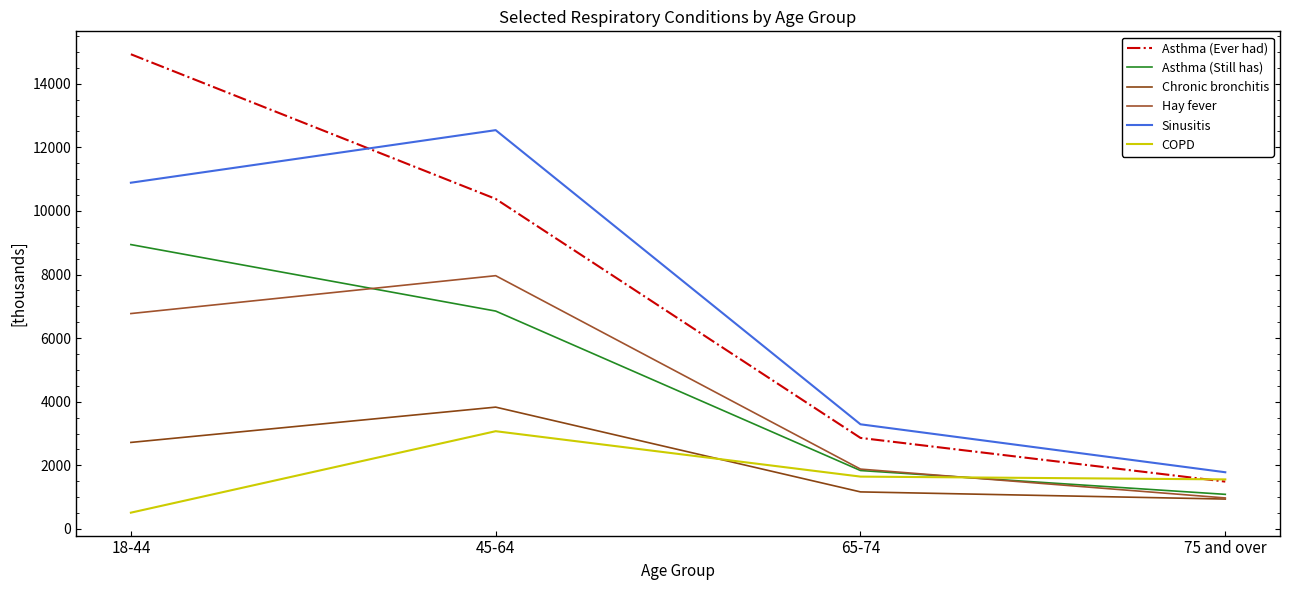

True or false: COPD has more than 0 interior local peaks.

True